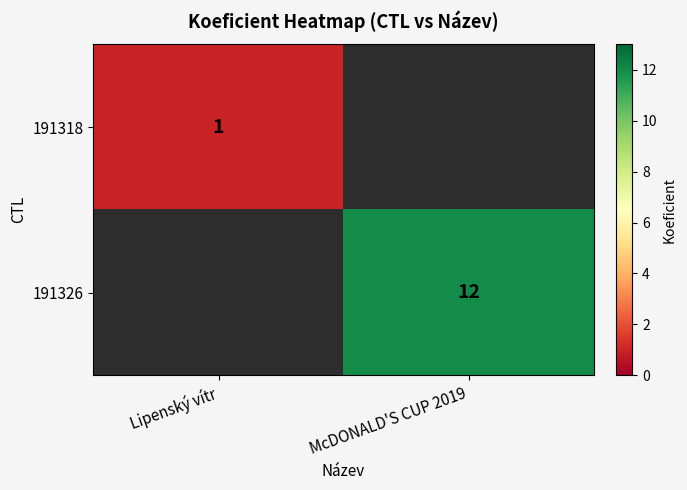

The value of 191318 at Lipenský vítr is 1. True or false?

True